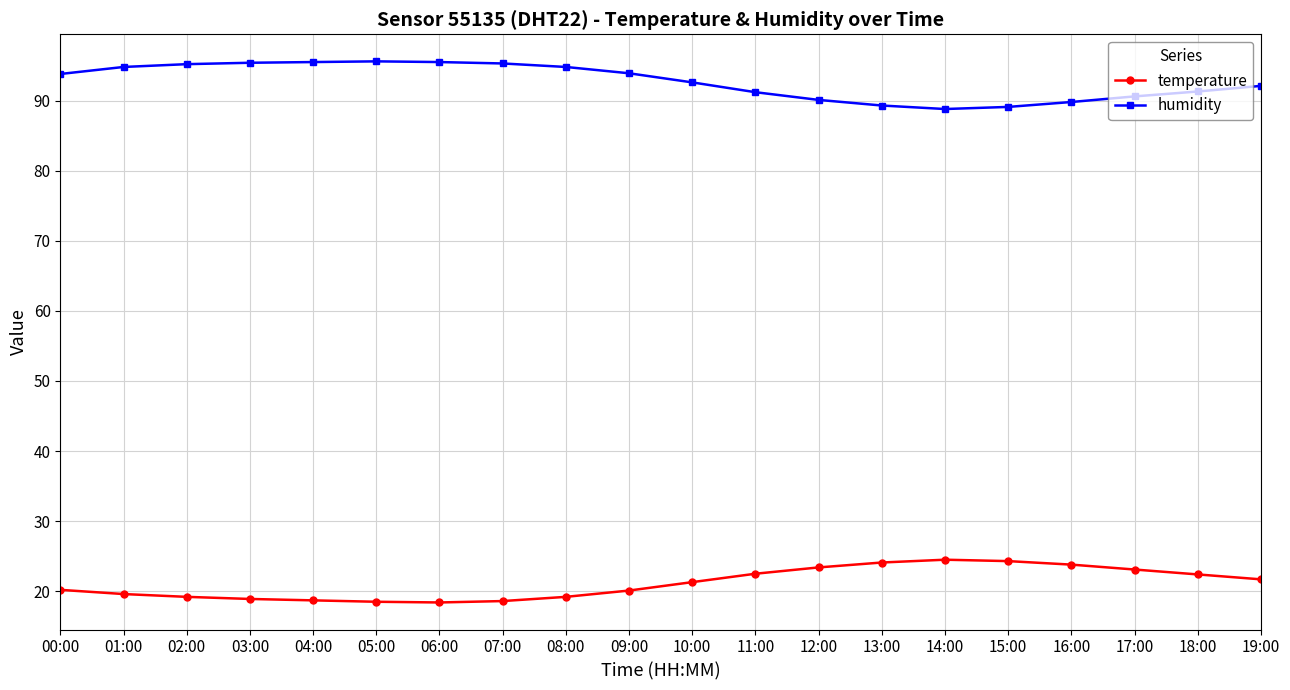

Is the value of humidity at 16:00 greater than the value of temperature at 08:00?

Yes